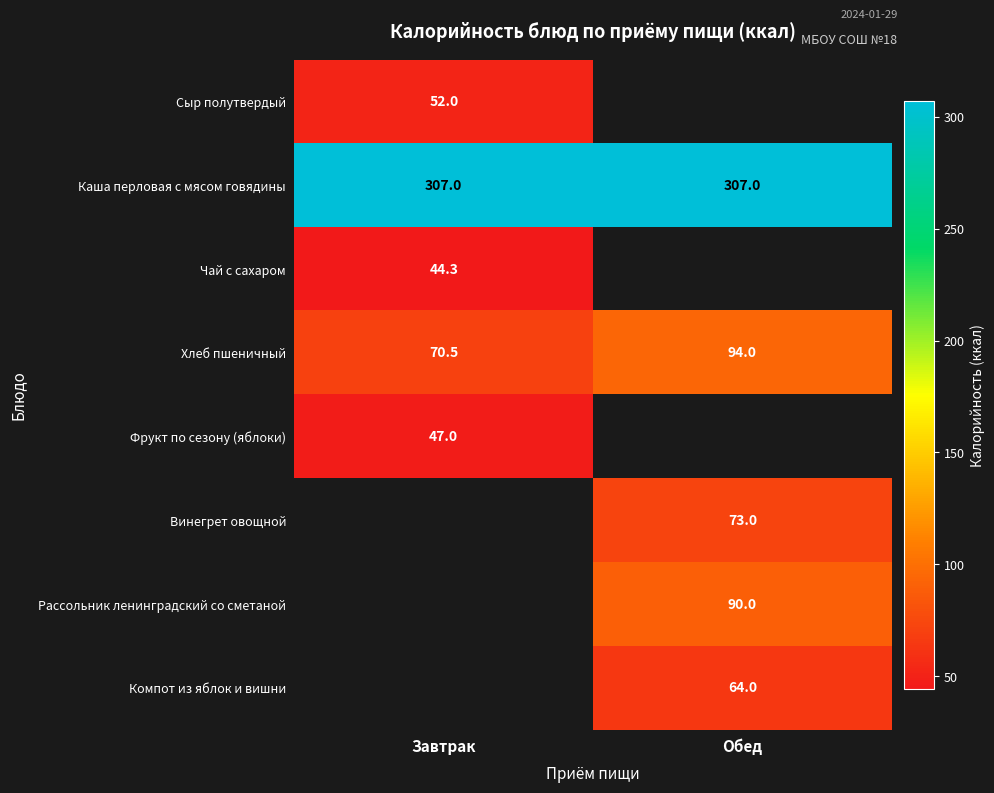

How many series are shown in this chart?

8